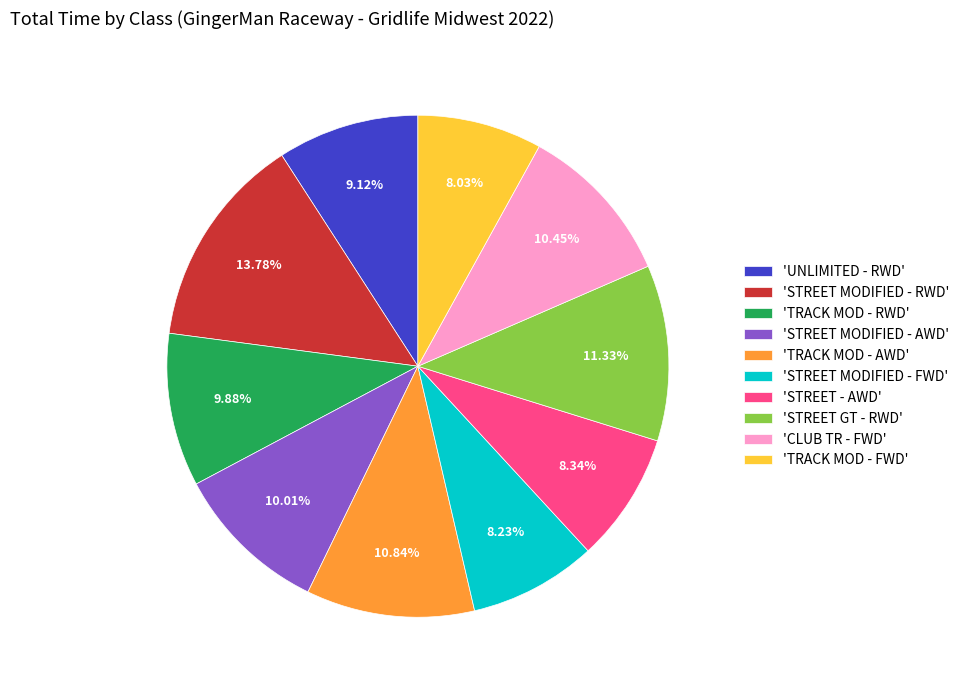

Which category has the biggest portion of the pie?

'STREET MODIFIED - RWD'